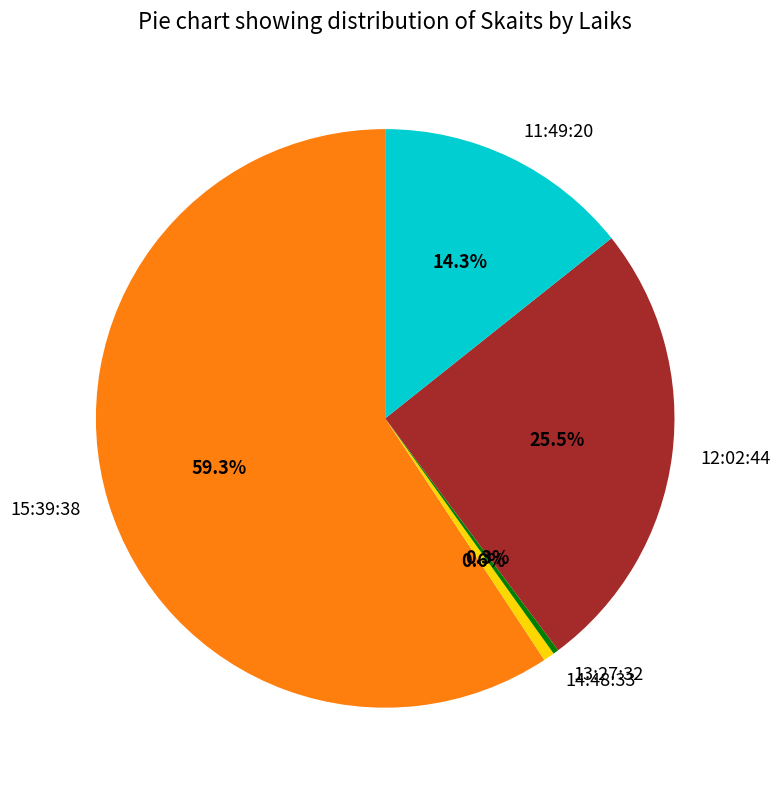

To the nearest percent, what is the combined percentage of 12:02:44 and 11:49:20?

40%